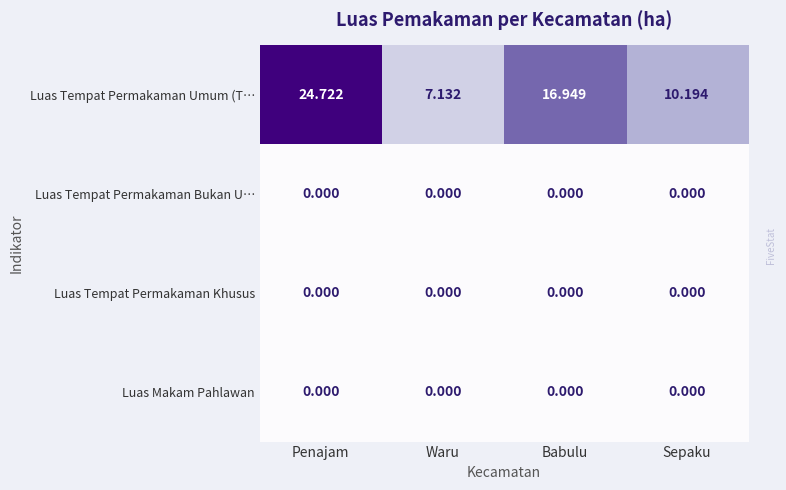

Is the value of Luas Tempat Permakaman Umum (T… at Sepaku greater than the value of Luas Makam Pahlawan at Penajam?

Yes